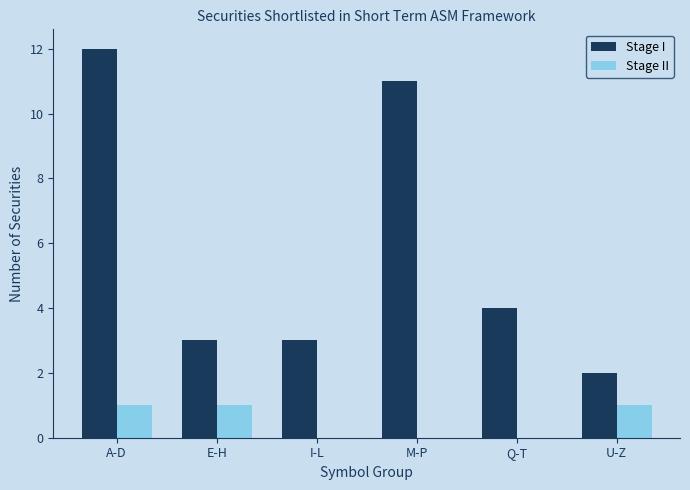

Is it true that Stage II equals 0 at Q-T?

True